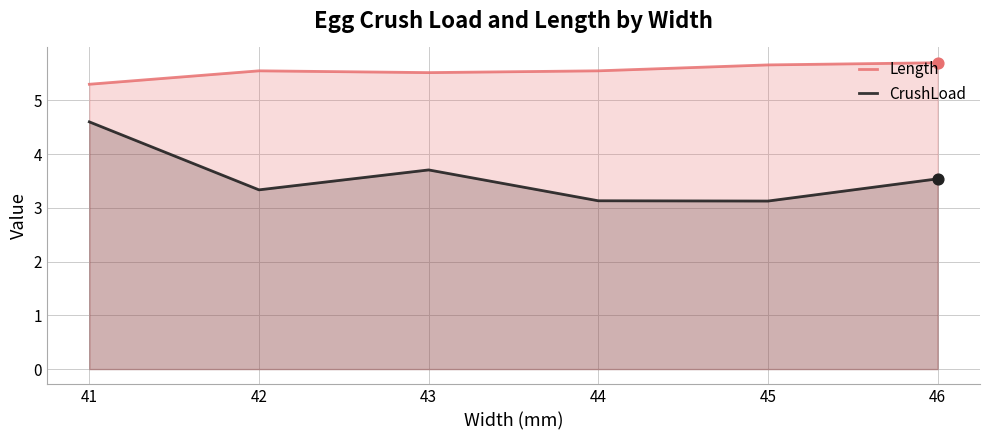

At which category is the sum across all series the highest?

41